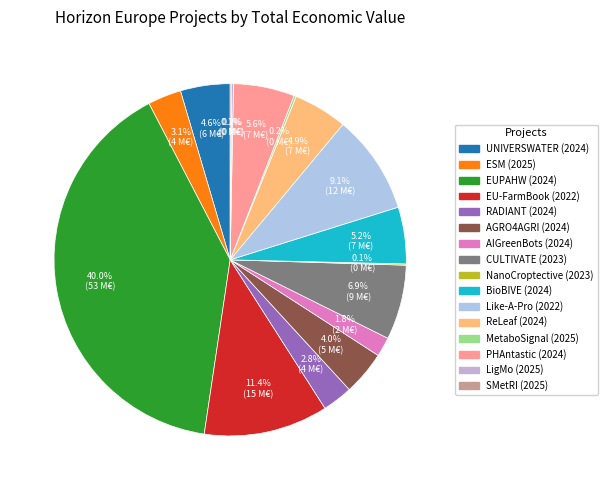

Rank the categories by value from highest to lowest.

EUPAHW (2024), EU-FarmBook (2022), Like-A-Pro (2022), CULTIVATE (2023), PHAntastic (2024), BioBIVE (2024), ReLeaf (2024), UNIVERSWATER (2024), AGRO4AGRI (2024), ESM (2025), RADIANT (2024), AIGreenBots (2024), MetaboSignal (2025), LigMo (2025), SMetRI (2025), NanoCroptective (2023)